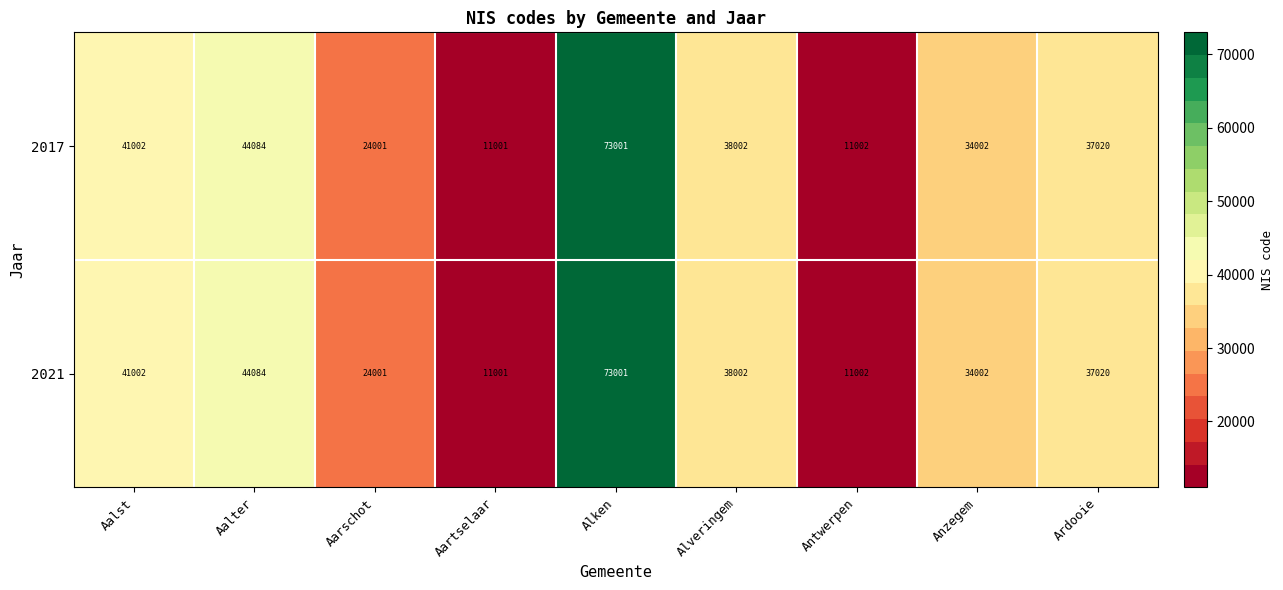

At which label is 2021 closest to 42001?

Aalst